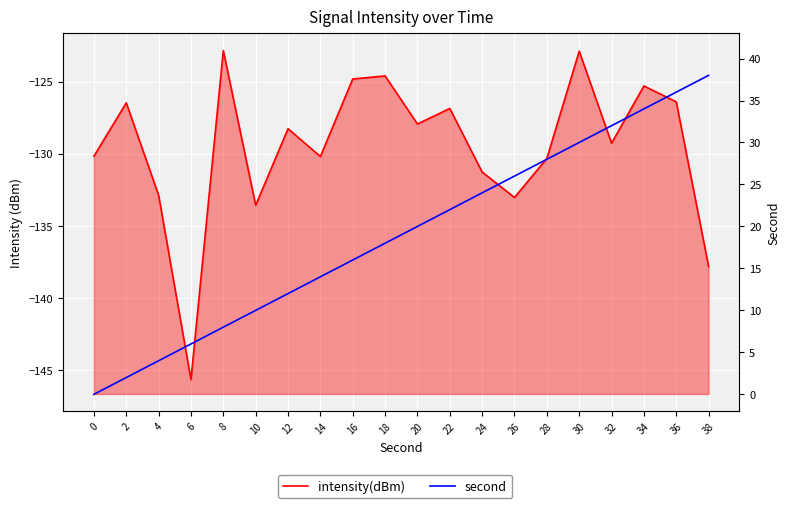

At which category does the chart reach its minimum across all series?

6